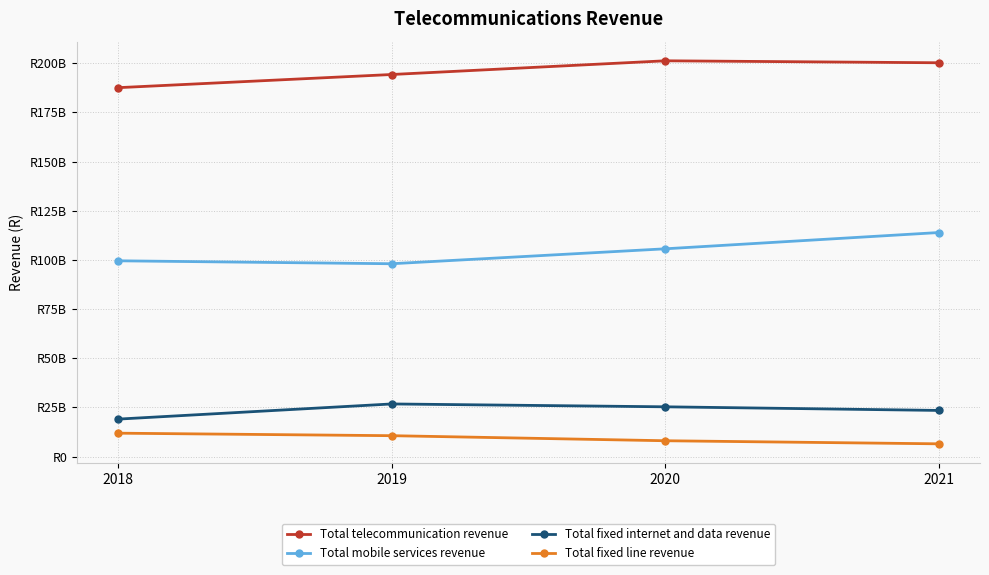

What are all the series names shown in the legend?

Total telecommunication revenue, Total mobile services revenue, Total fixed internet and data revenue, Total fixed line revenue